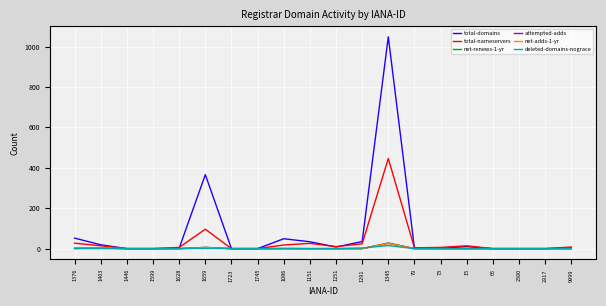

What is the difference between the maximum and minimum values in the attempted-adds series?

26